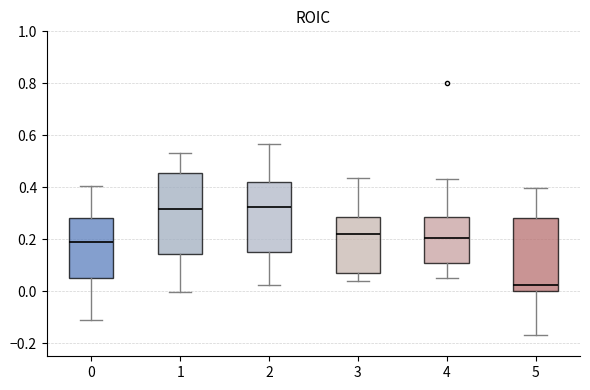

Comparing the boxes themselves (not the whiskers), which one is the tallest?

1